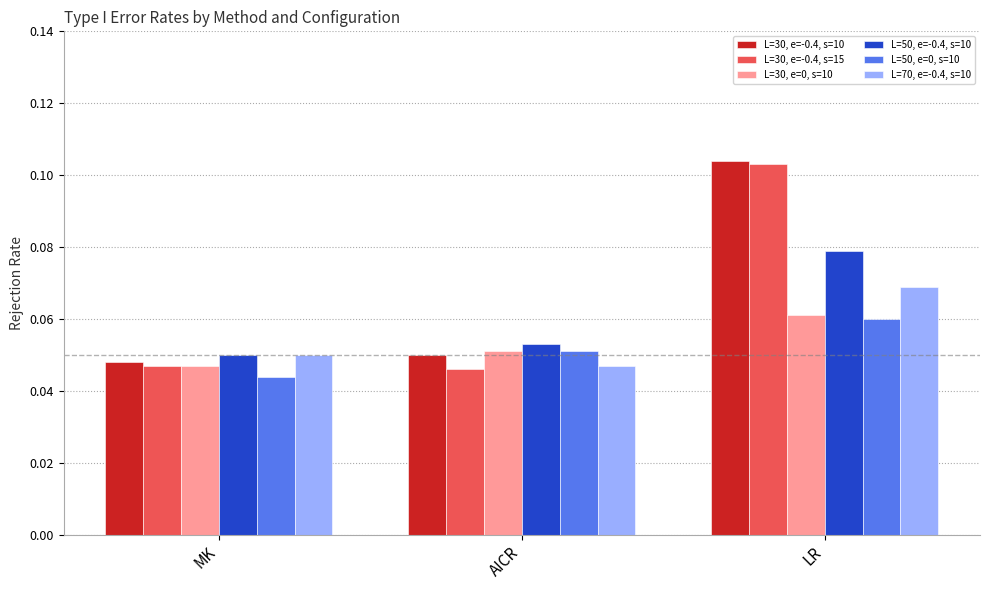

What is the label of the 3rd bar from the left?

LR